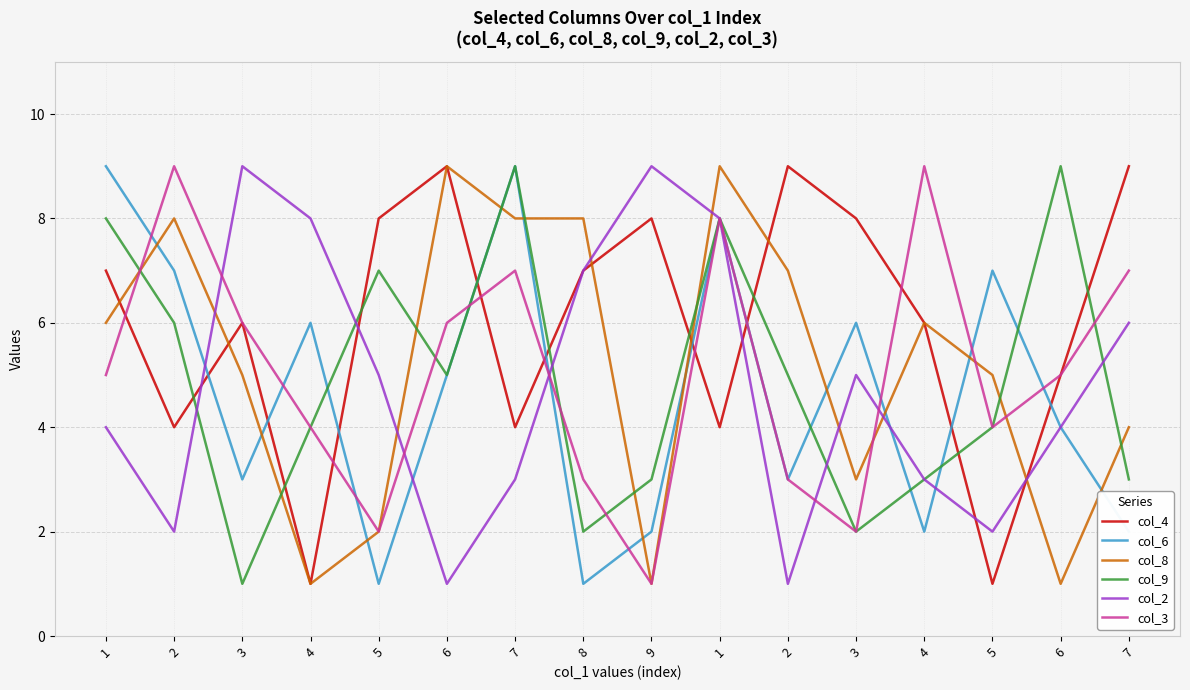

Is this an area chart (filled region under the line)?

No